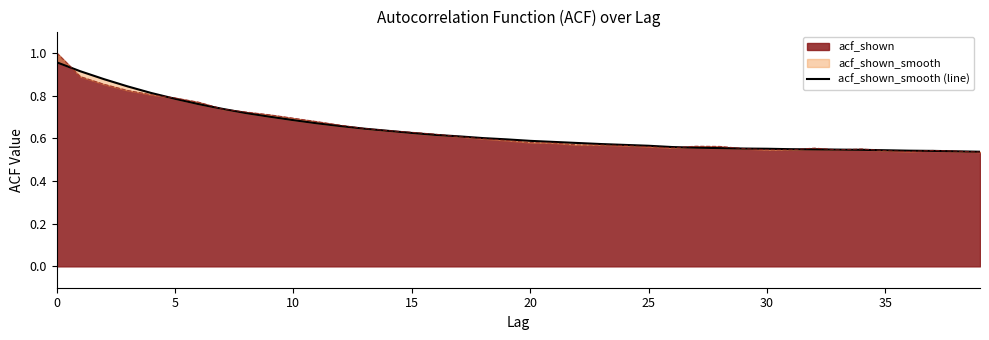

What is the difference between the maximum and second lowest values?

0.4